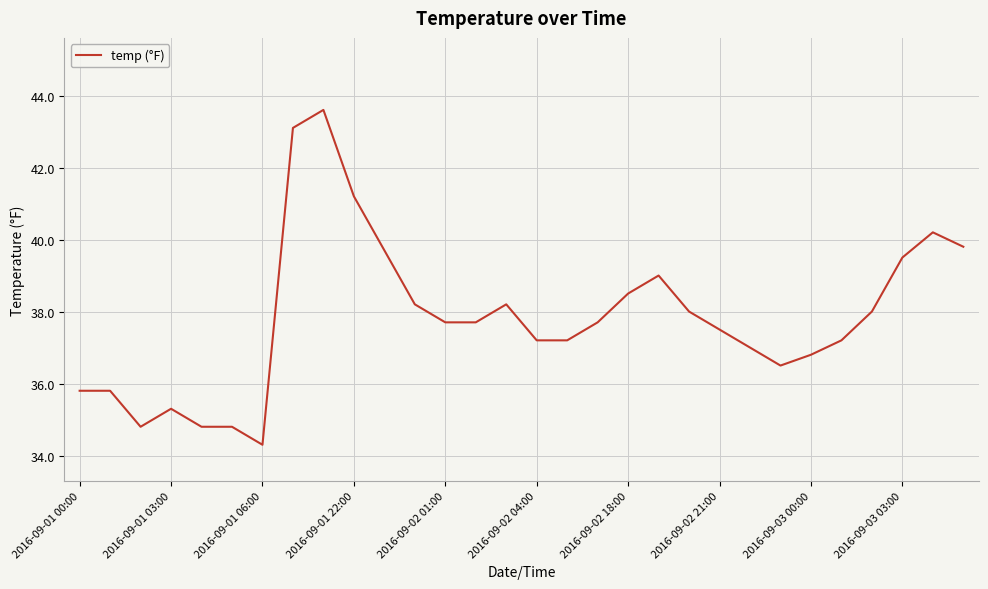

What is the difference between the maximum and minimum values?

9.3